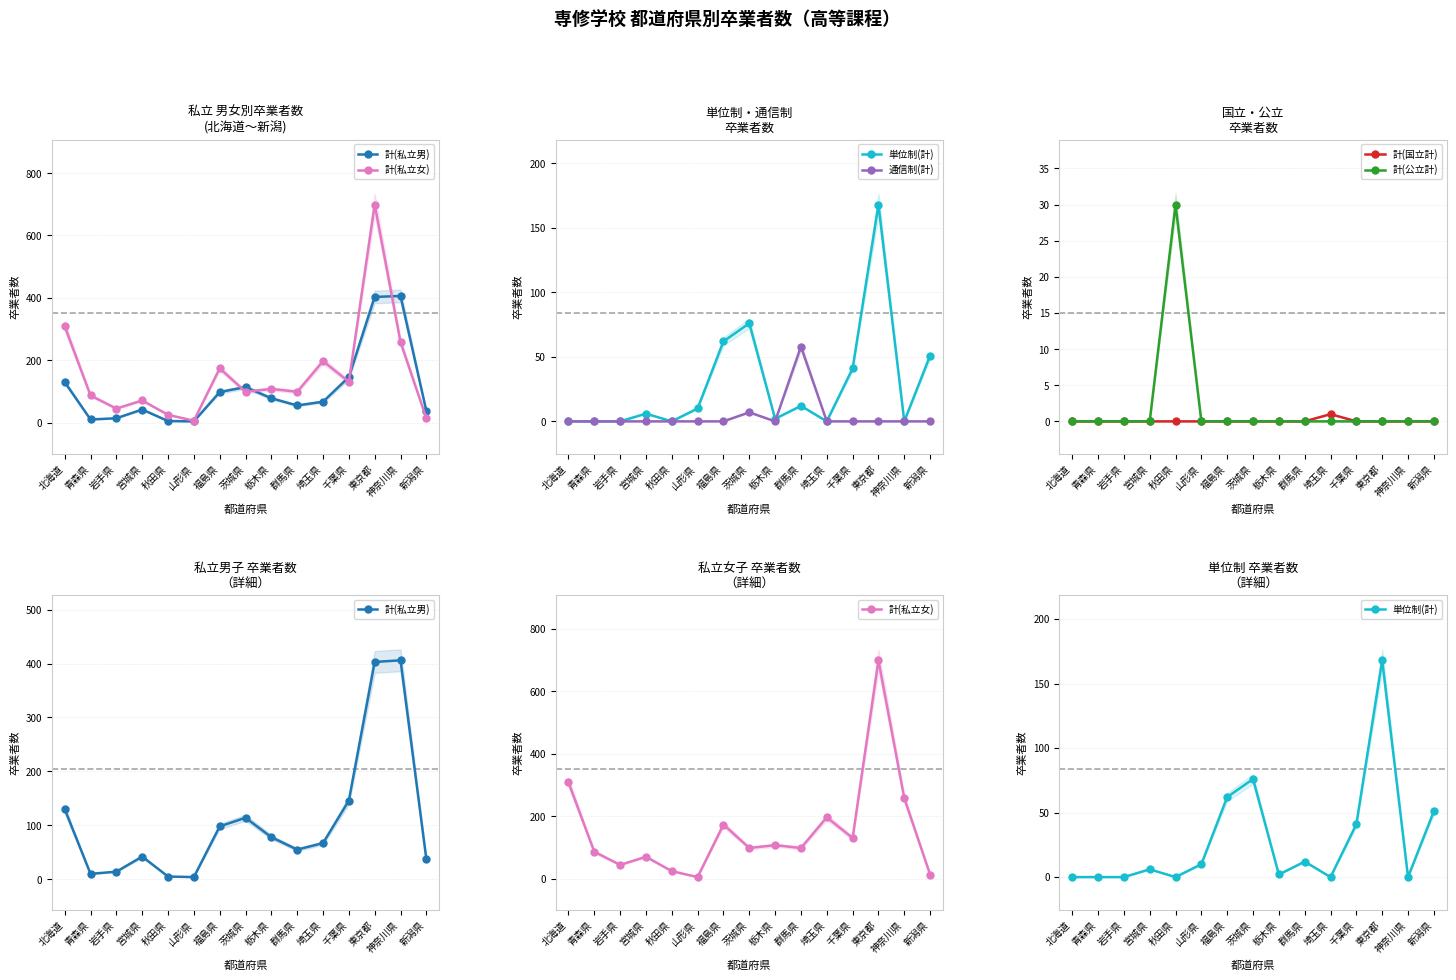

Which category has the highest value in the 計(私立男) series?

神奈川県